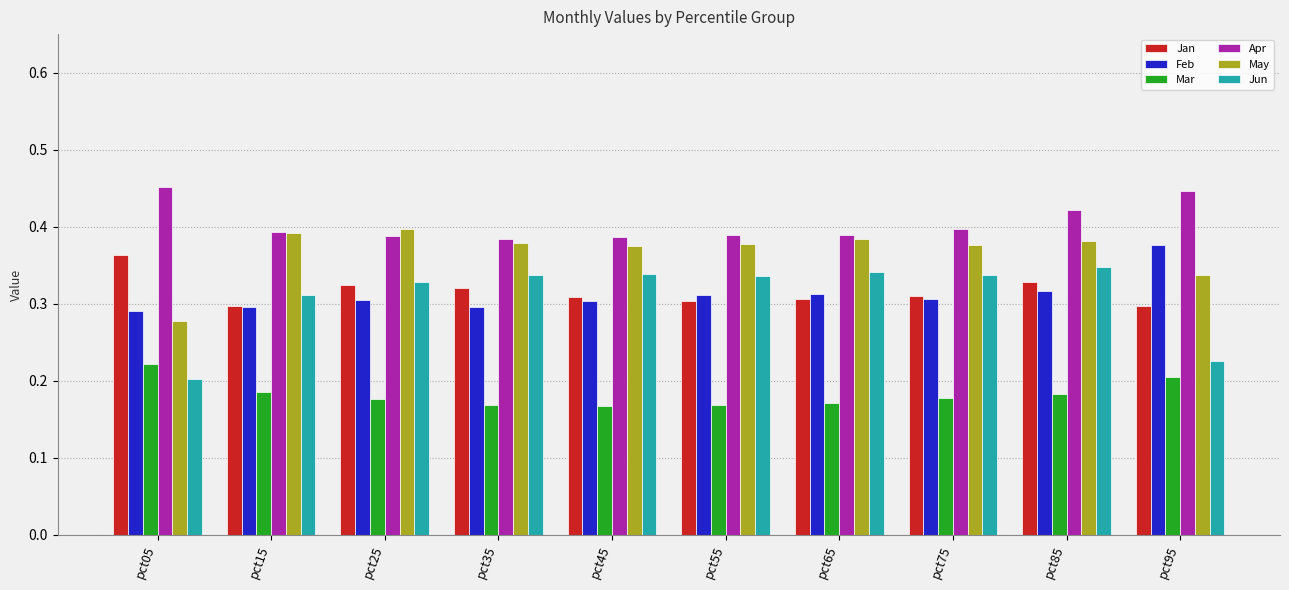

Which category has the highest value in the Feb series?

pct95